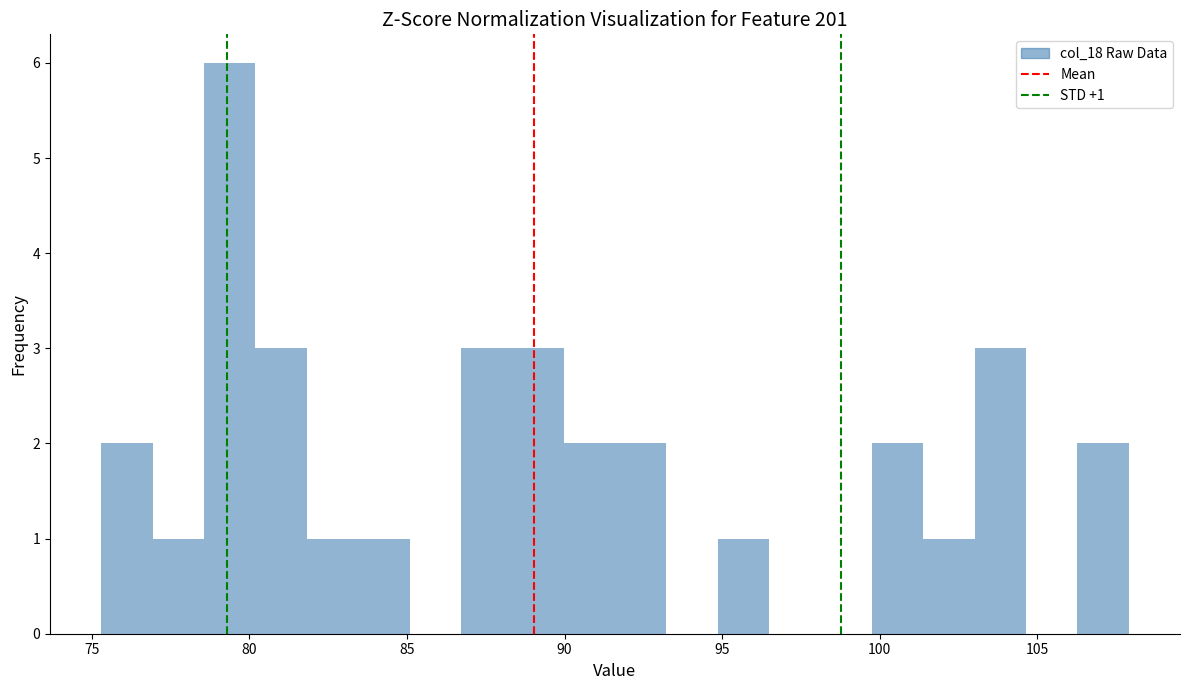

Read against the x-axis, roughly where is the centre of the tallest bar?

79.5